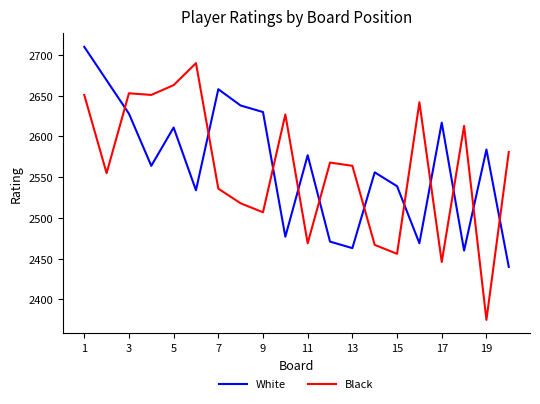

What is the difference between the maximum and second lowest values in the White series?

250